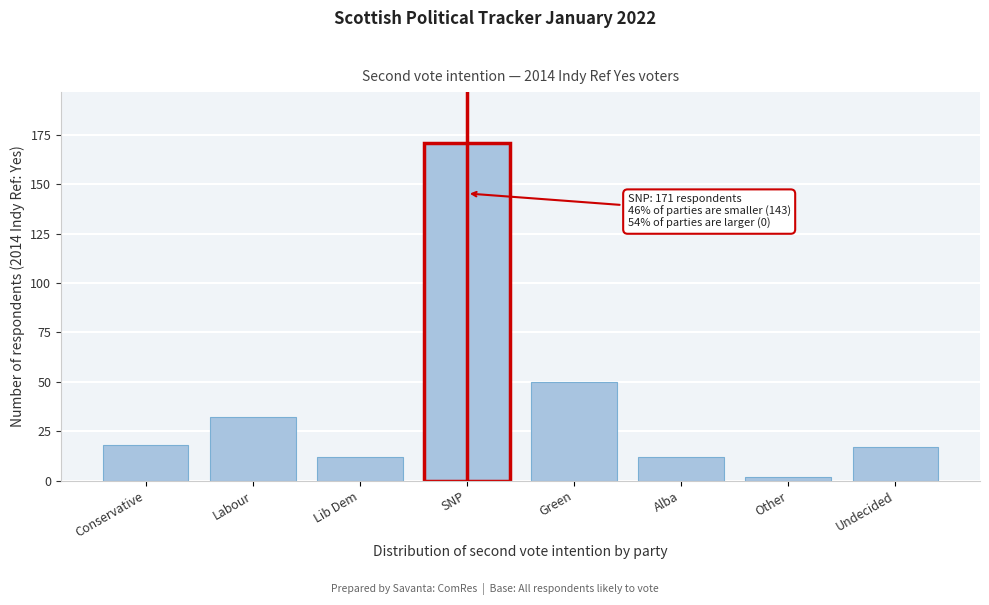

Reading left to right, extract all data points from this chart.

Conservative=18	Labour=32	Lib Dem=12	SNP=171	Green=50	Alba=12	Other=2	Undecided=17